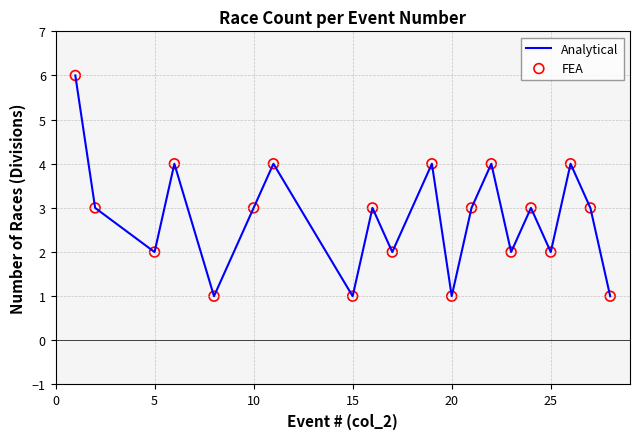

What is the difference between the maximum and minimum values?

5